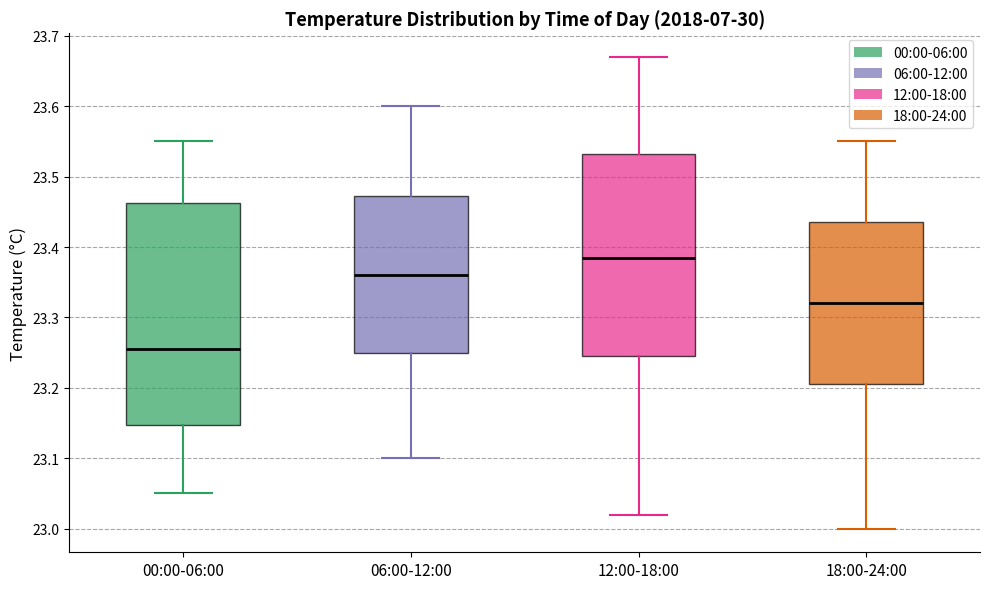

Reading left to right, read every box against the y-axis: the position of its median line, the range the box covers, and the ends of its whiskers. The values are not printed on the chart, so give them approximately, as read against the axis.

00:00-06:00: median 23.26, box 23.15 to 23.46, whiskers 23.05 to 23.55
06:00-12:00: median 23.36, box 23.25 to 23.47, whiskers 23.10 to 23.60
12:00-18:00: median 23.39, box 23.25 to 23.53, whiskers 23.02 to 23.67
18:00-24:00: median 23.32, box 23.21 to 23.44, whiskers 23.00 to 23.55